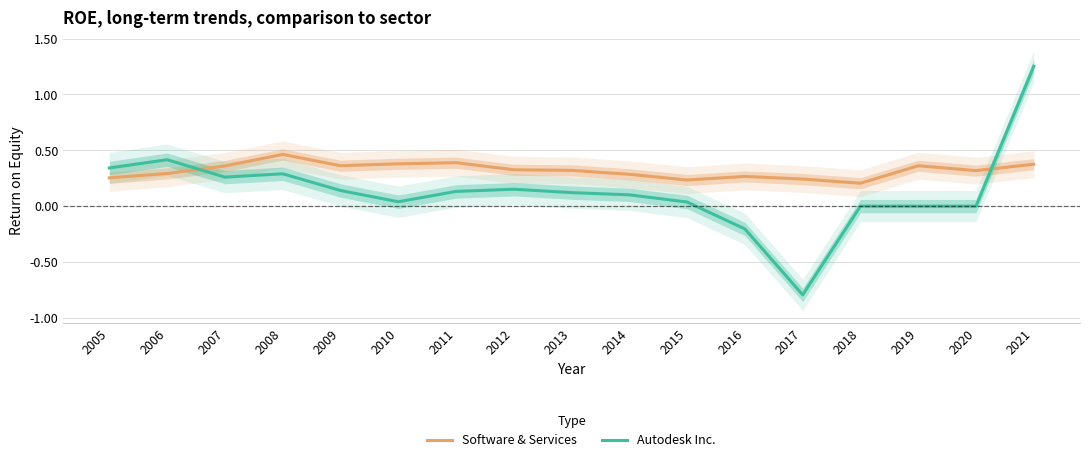

What is the value of the Software & Services point at the 6th from the left?

0.4